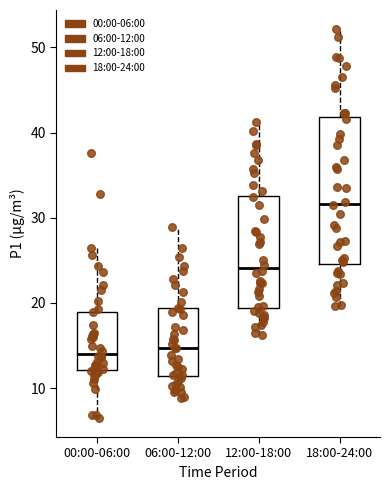

Which box has the highest median line?

18:00-24:00